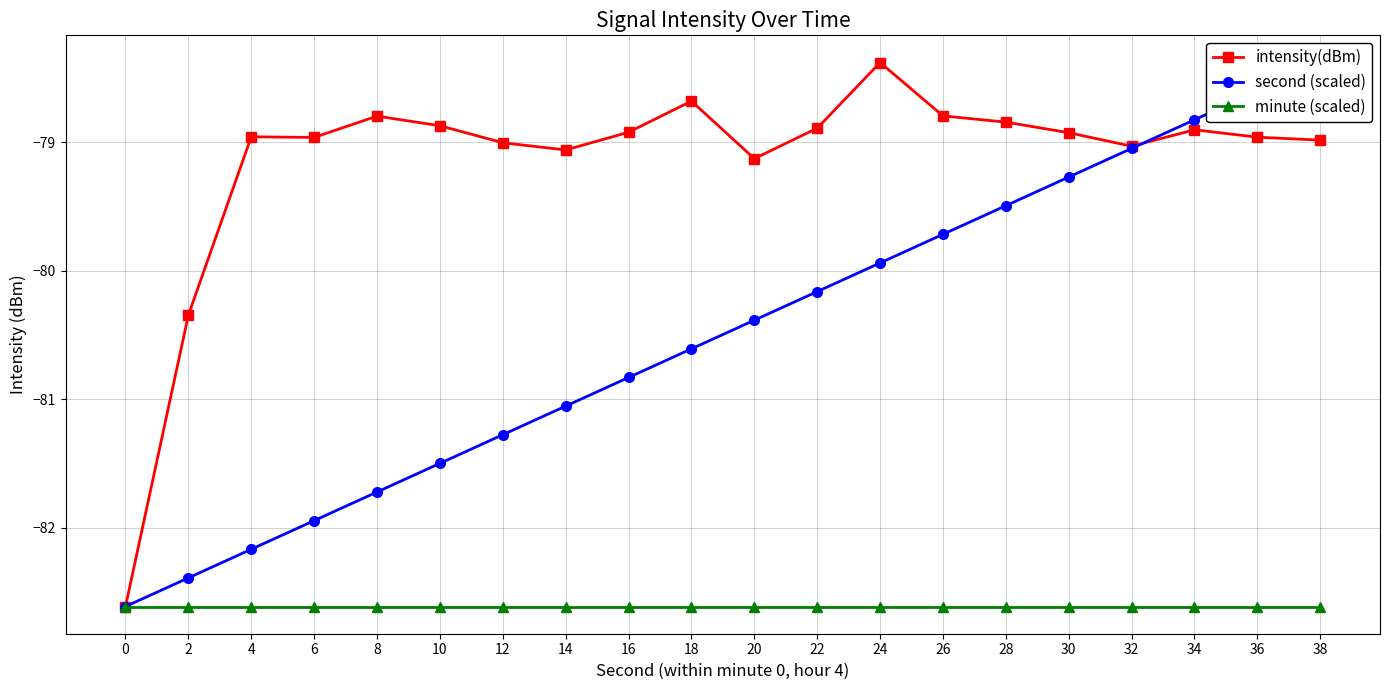

Where does the second (scaled) series first go above -80?

24